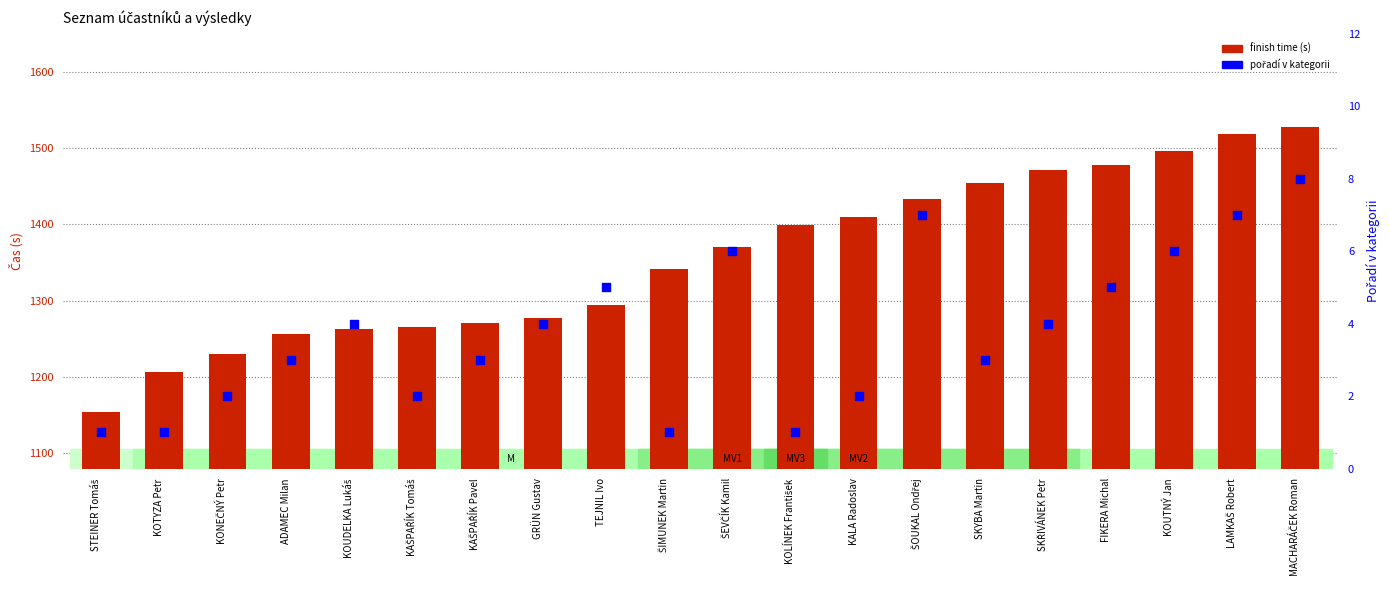

Which series has the largest total across all categories?

finish time (s)